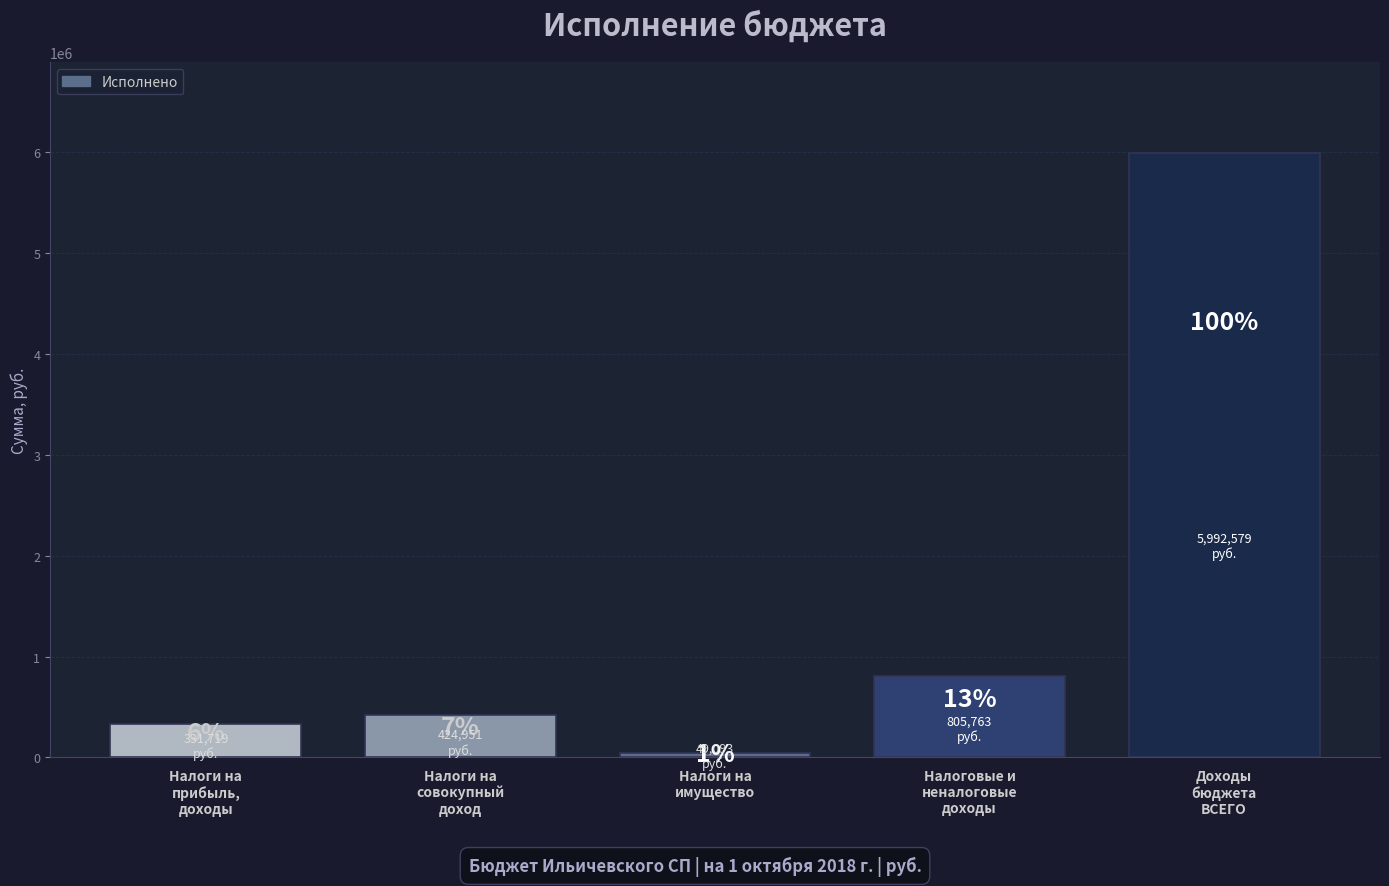

What is the change in value from Налоги на
совокупный
доход to Налоги на
имущество?

-375858.0